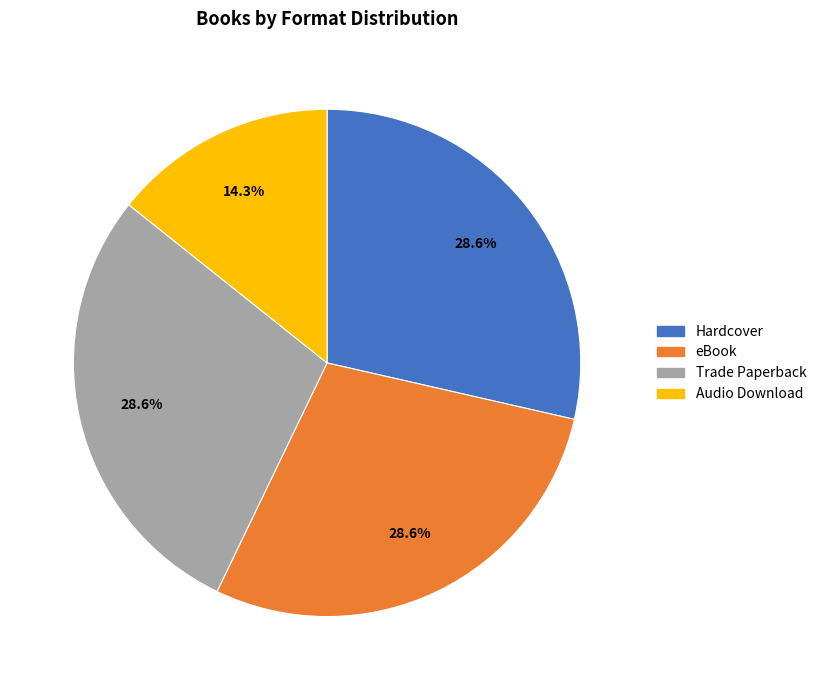

Does Trade Paperback represent more than half of the total?

No